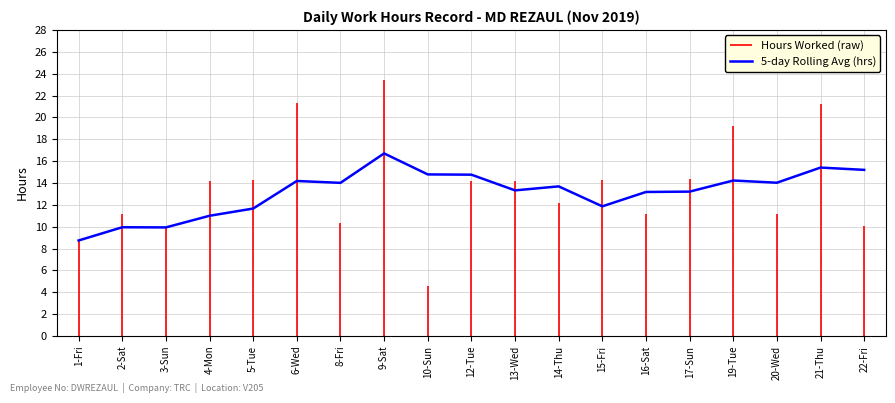

True or false: 5-day Rolling Avg (hrs) has a value of 6.0 at 2-Sat.

False